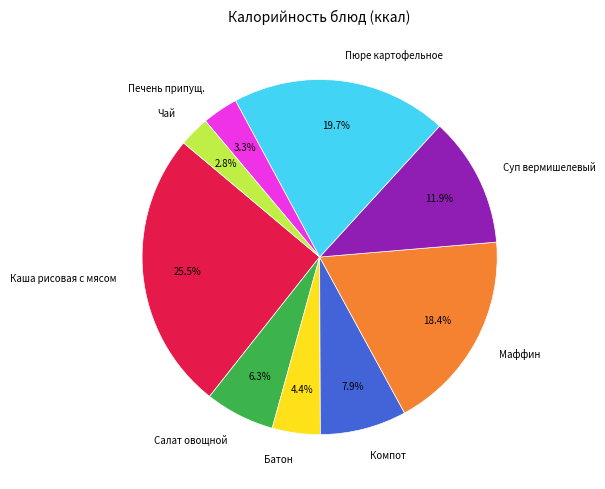

Is it true that Пюре картофельное is 20% of the pie?

True